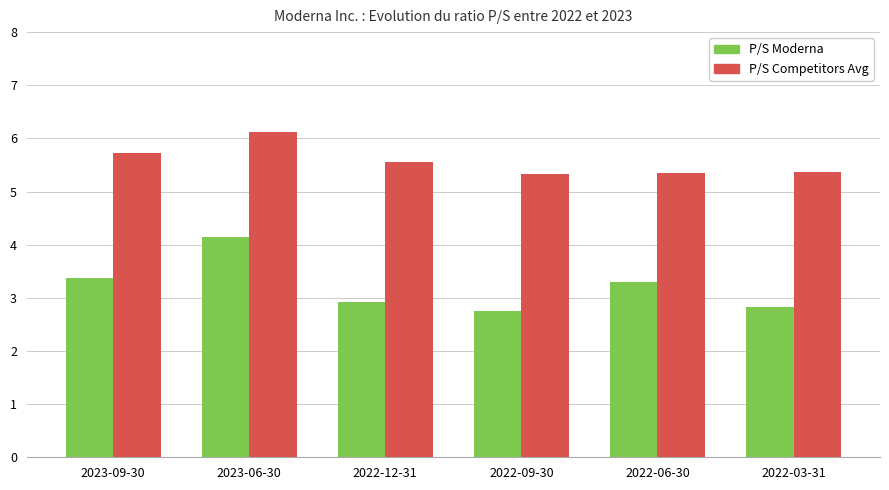

Is the value of P/S Moderna at 2022-09-30 greater than the value of P/S Competitors Avg at 2022-12-31?

No